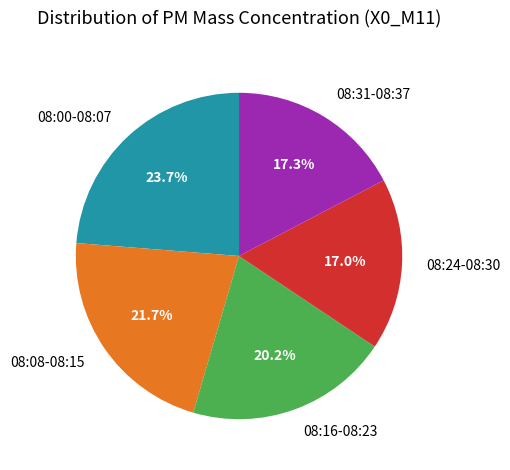

Approximately how many times larger is the value at 08:08-08:15 compared to 08:00-08:07?

0.9